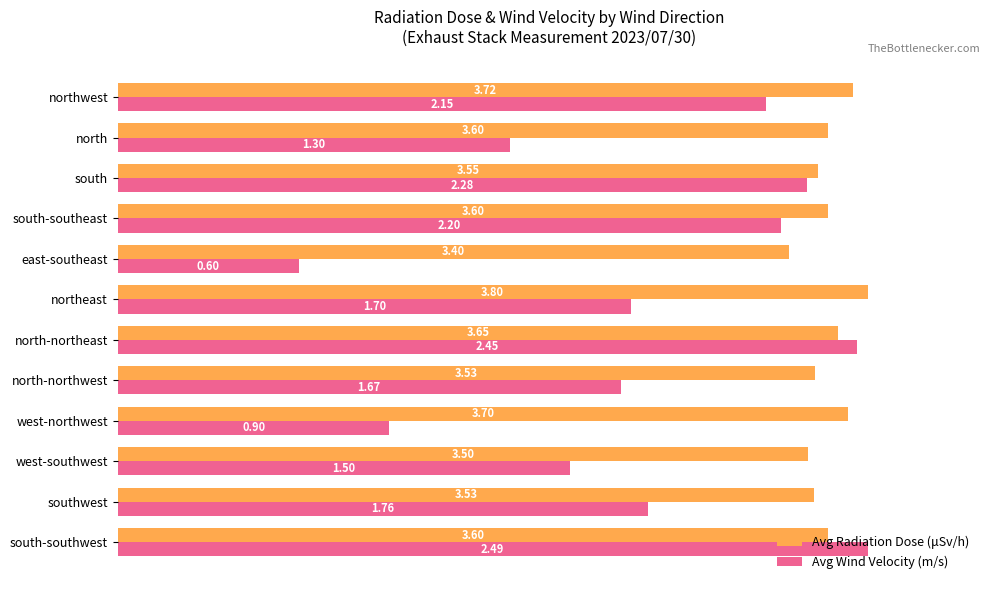

List the series in order of their overall mean, lowest first.

Avg Wind Velocity (m/s), Avg Radiation Dose (μSv/h)